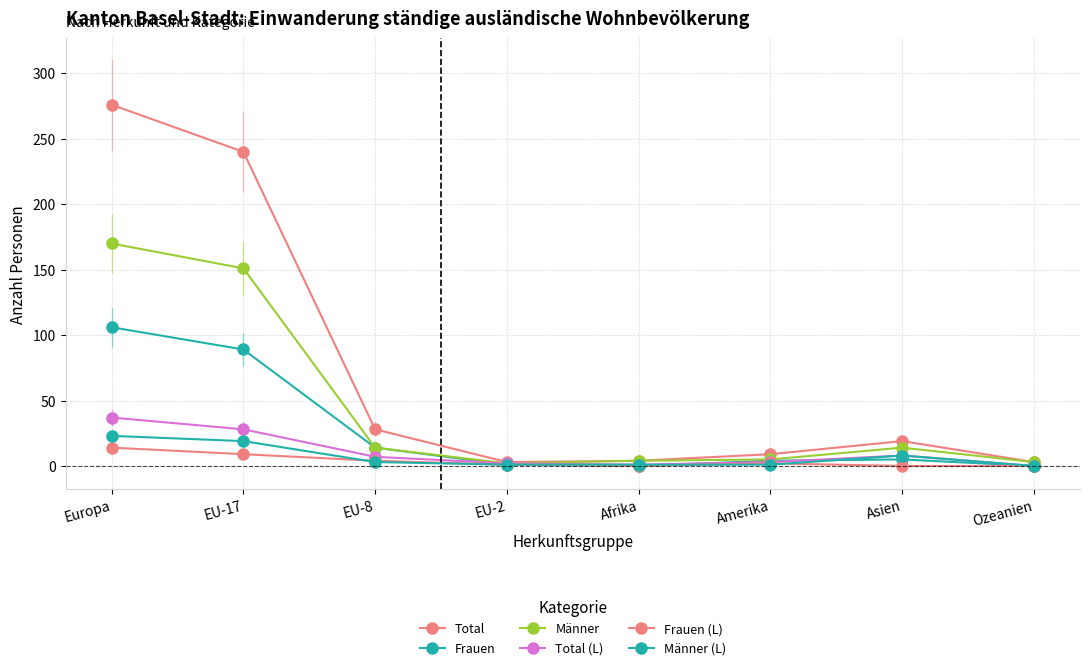

What is the value of the Total point at the 8th from the left?

3